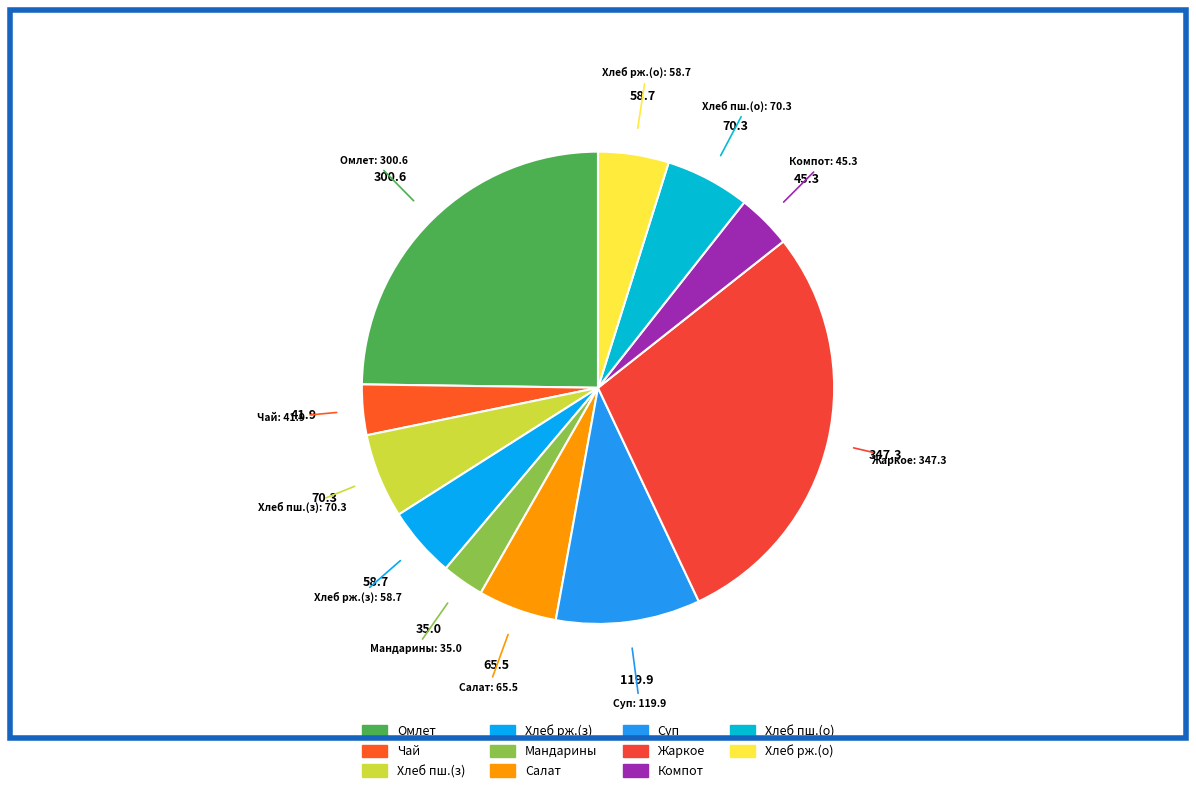

Does Хлеб рж.(з) account for over 50% of the chart?

No